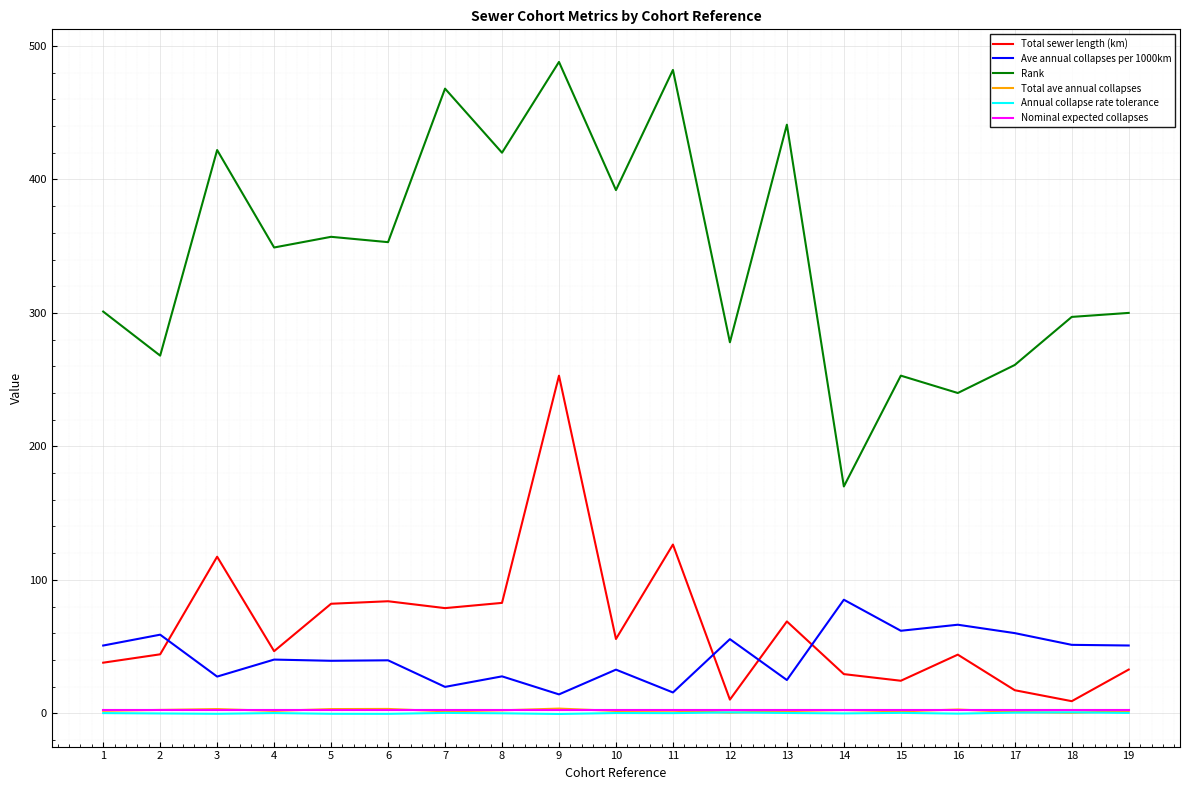

Read the Nominal expected collapses value at 17.

2.5